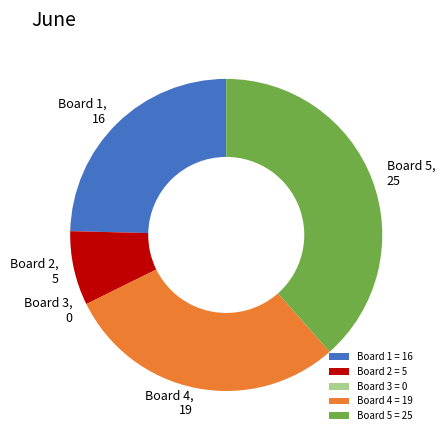

The Board 4 slice represents 29% of the pie. True or false?

True